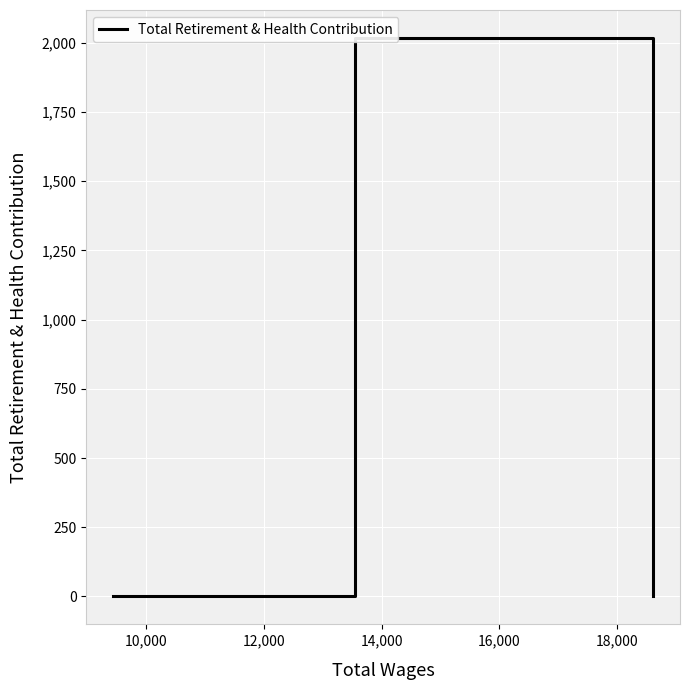

True or false: the data shows 0 at 10,000.

True